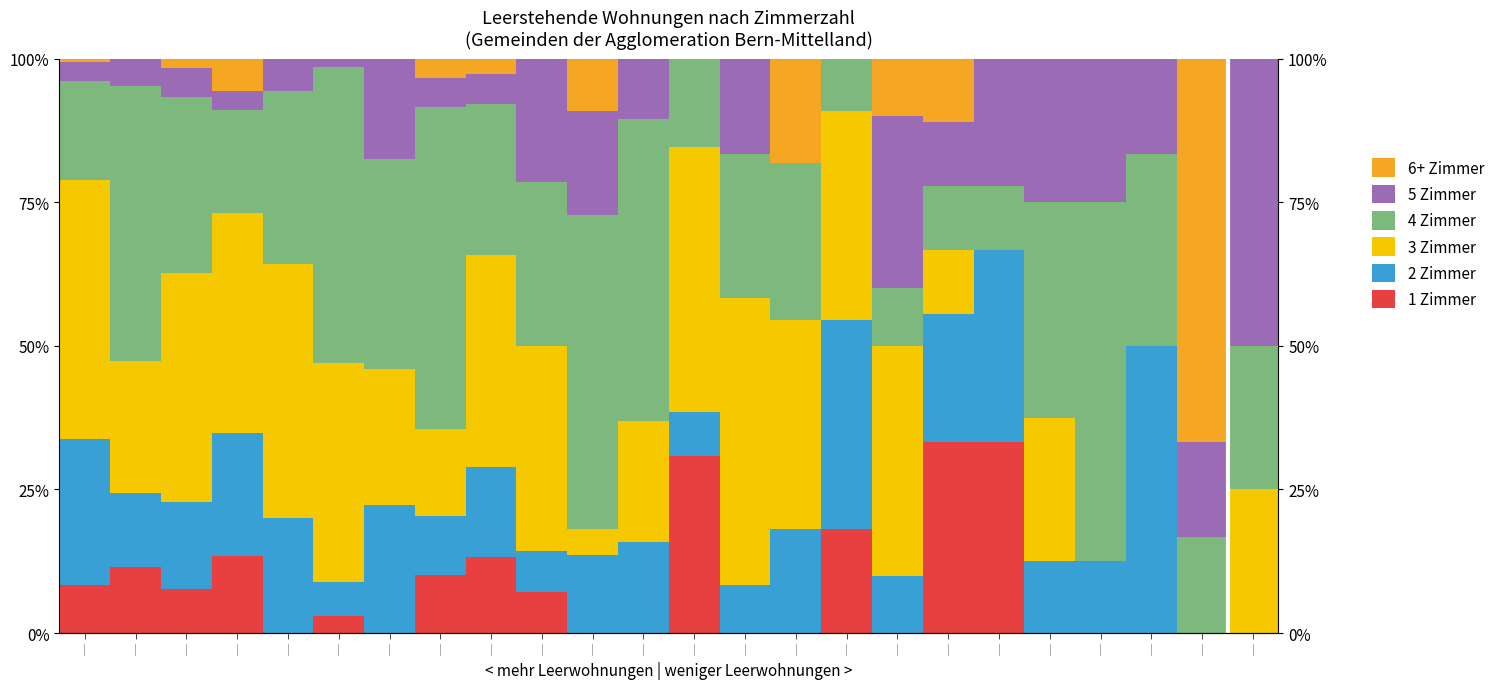

Which series has the widest spread of values?

6+ Zimmer